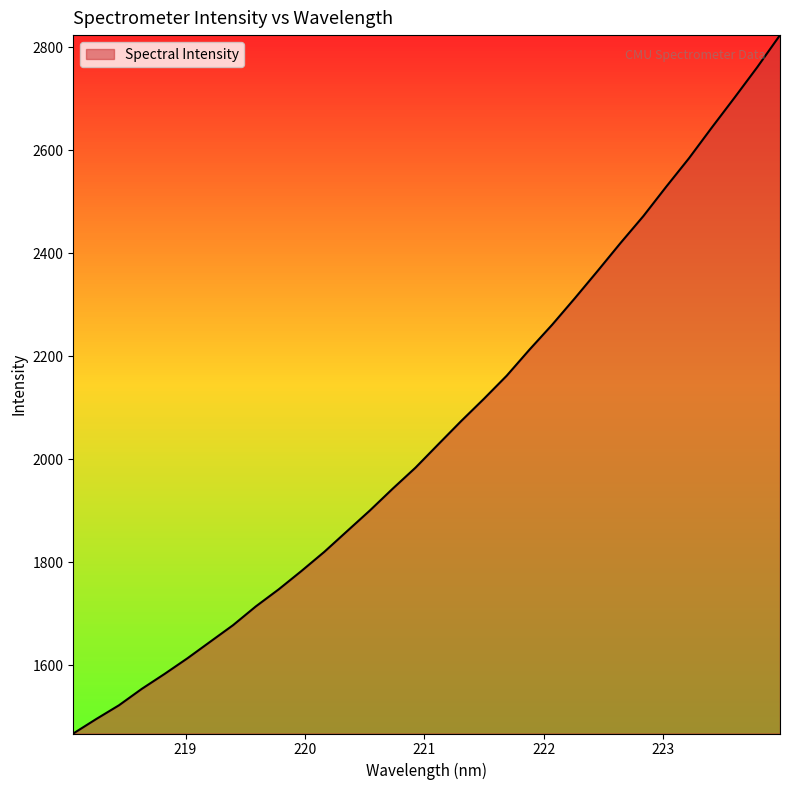

What is the difference between the maximum and minimum values?

1355.4